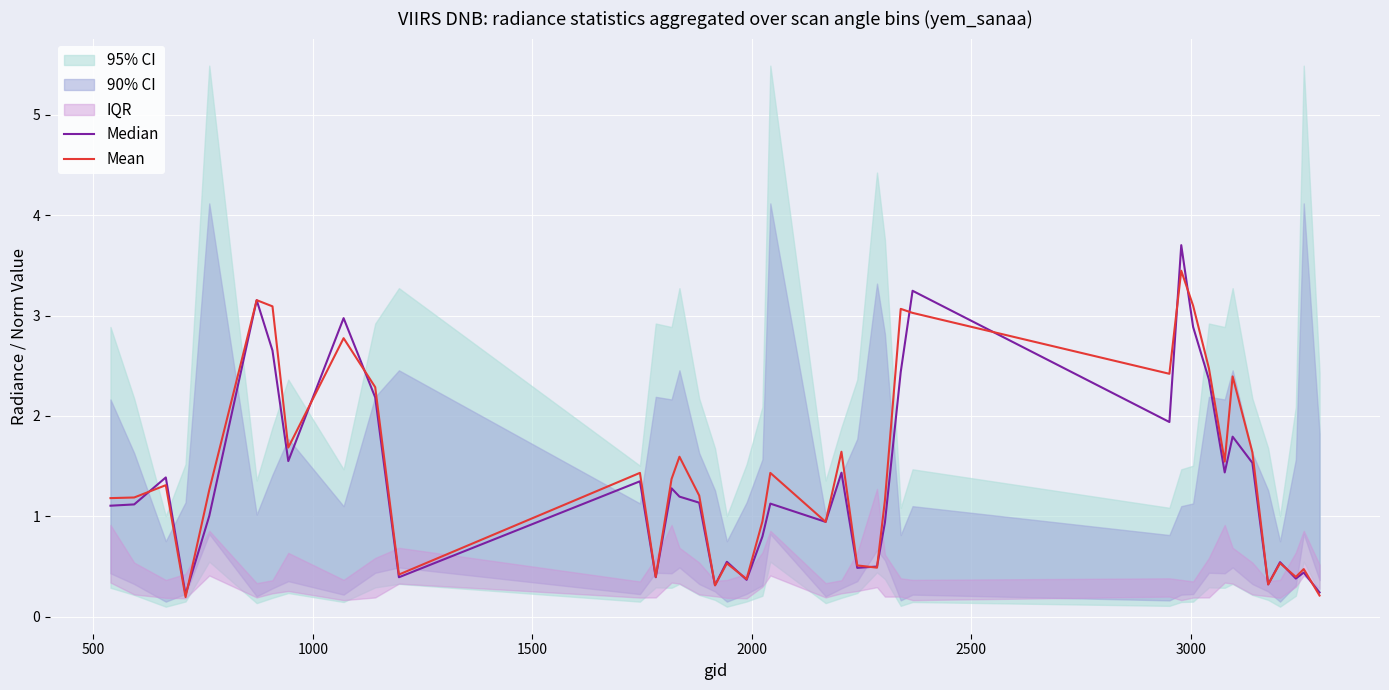

What is the difference between the maximum and minimum values in the Mean series?

3.3